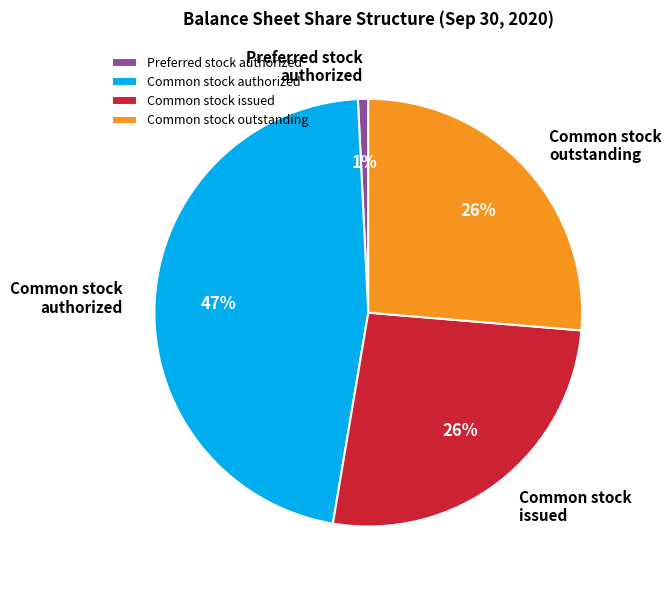

Which category has the biggest portion of the pie?

Common stock authorized